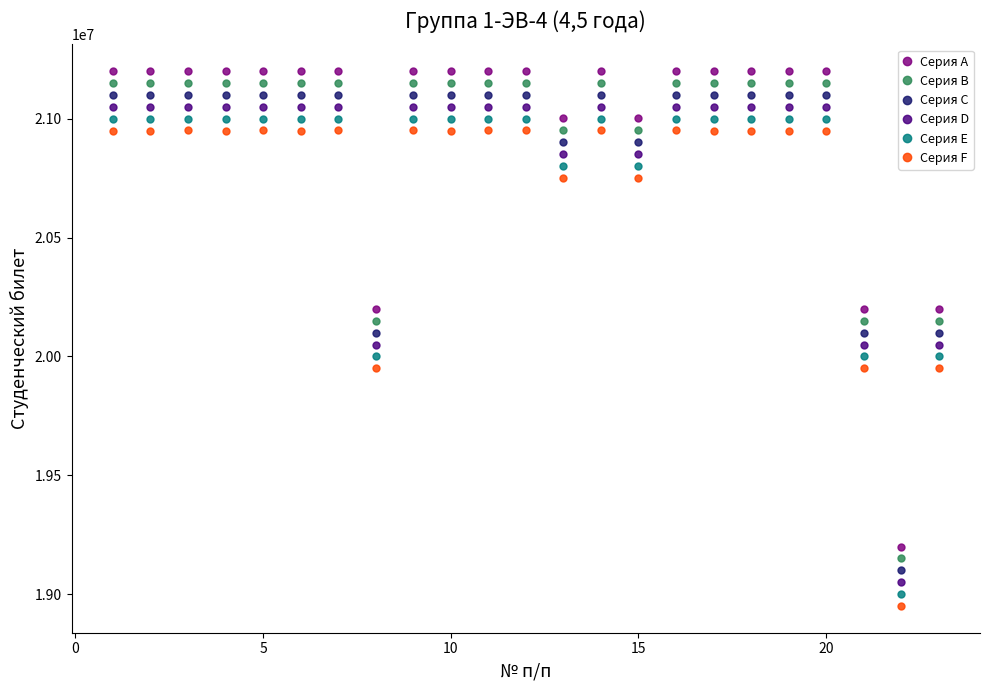

Does the chart display data point markers on the line(s)?

Yes